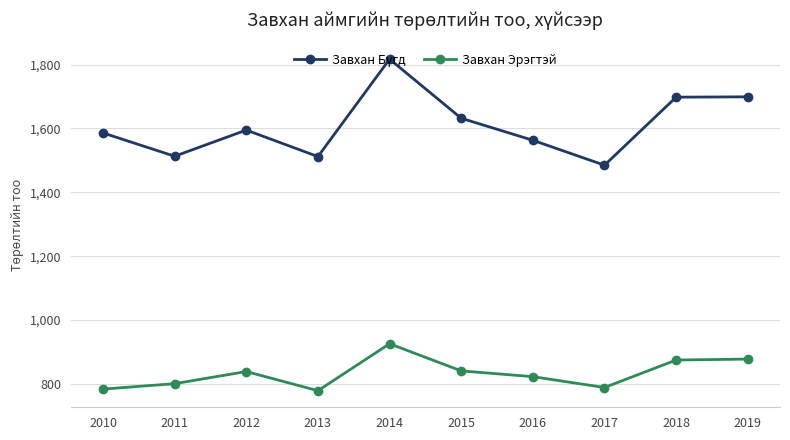

What is the approximate value of Завхан Эрэгтэй at 2010?

784